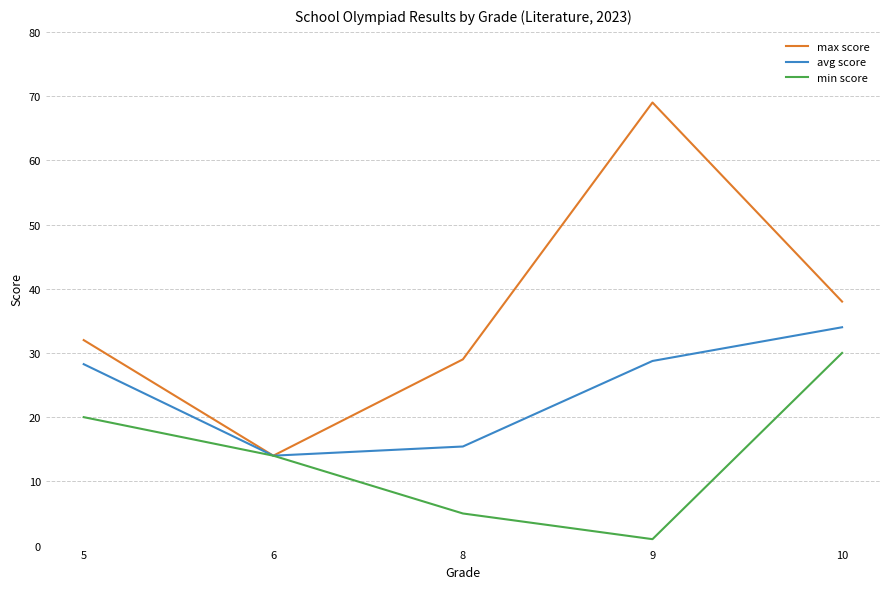

At which category is the sum across all series the highest?

10